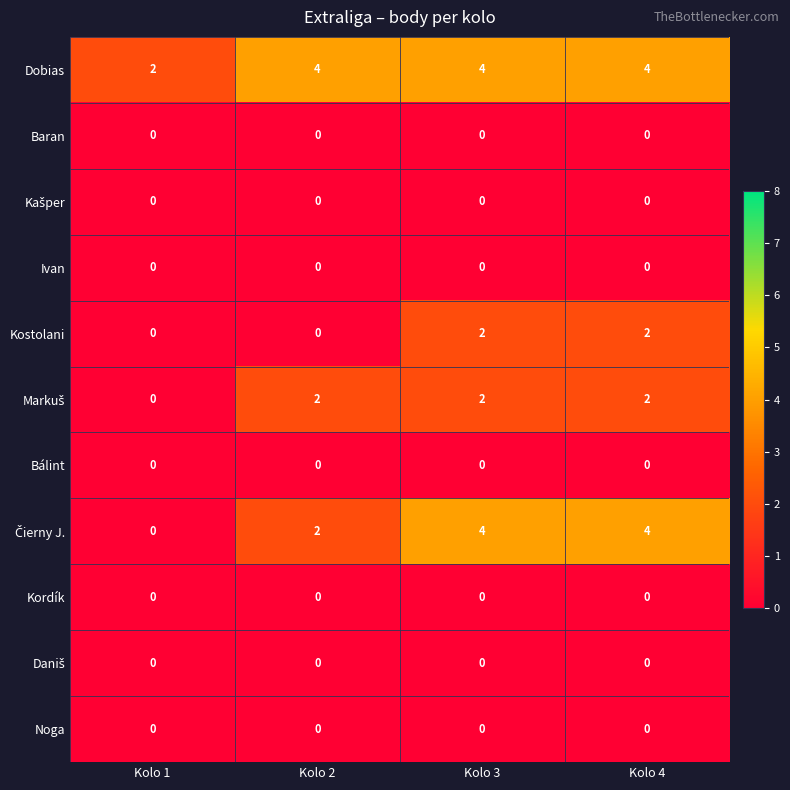

Which series has the largest total across all categories?

Dobias